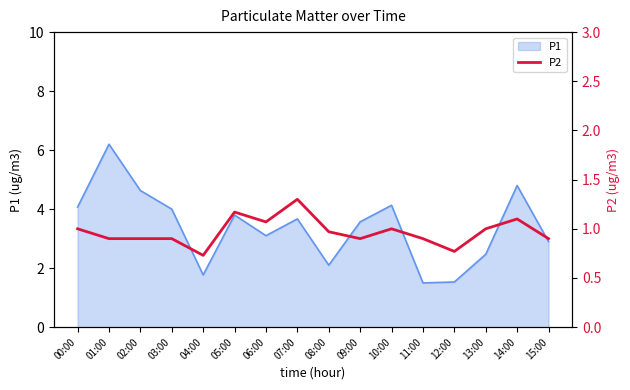

Reading left to right, what are all the values shown in this chart?

1.0	0.9	0.9	0.9	0.7	1.2	1.1	1.3	1.0	0.9	1.0	0.9	0.8	1.0	1.1	0.9